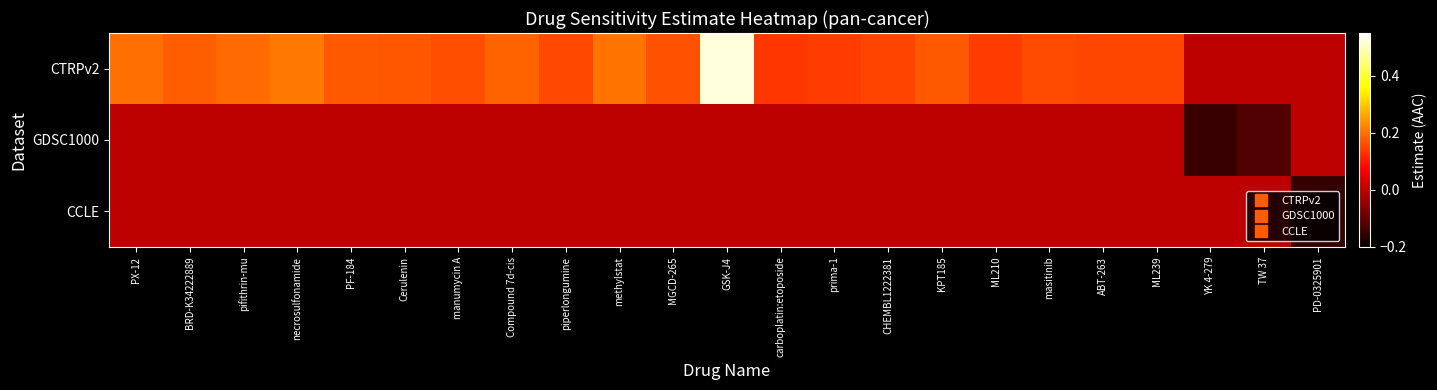

What is the difference between the highest and lowest values at carboplatin:etoposide?

0.1